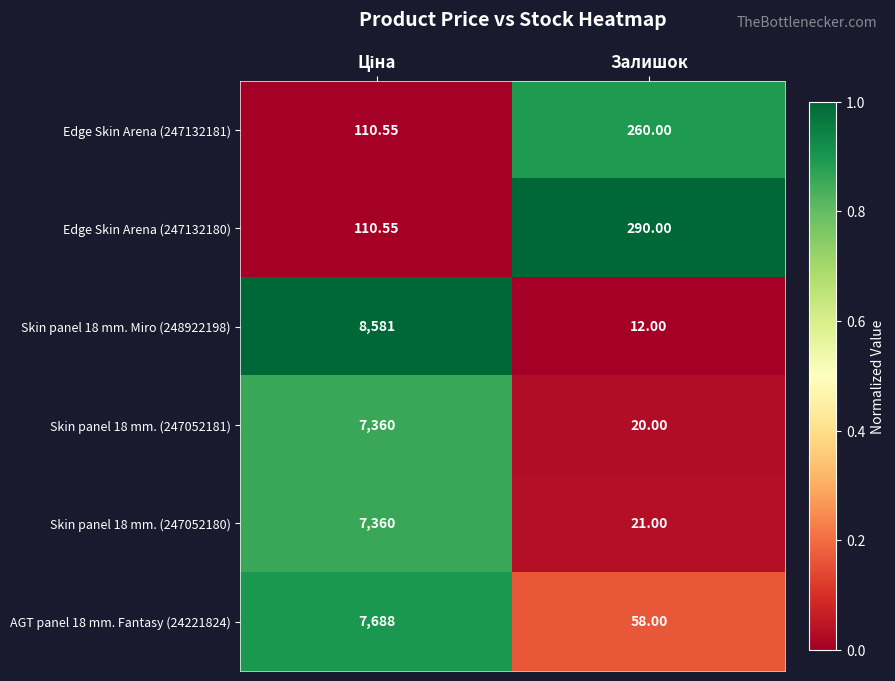

Is the value of Skin panel 18 mm. (247052180) at Залишок greater than the value of Skin panel 18 mm. (247052181) at Залишок?

Yes